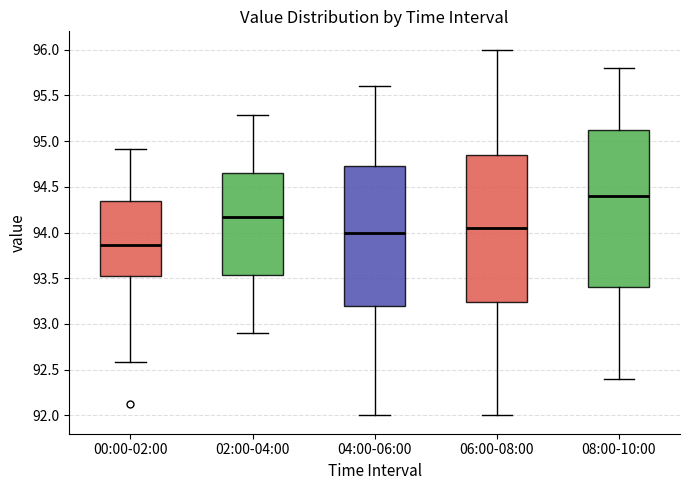

Comparing the boxes themselves (not the whiskers), which one is the tallest?

08:00-10:00